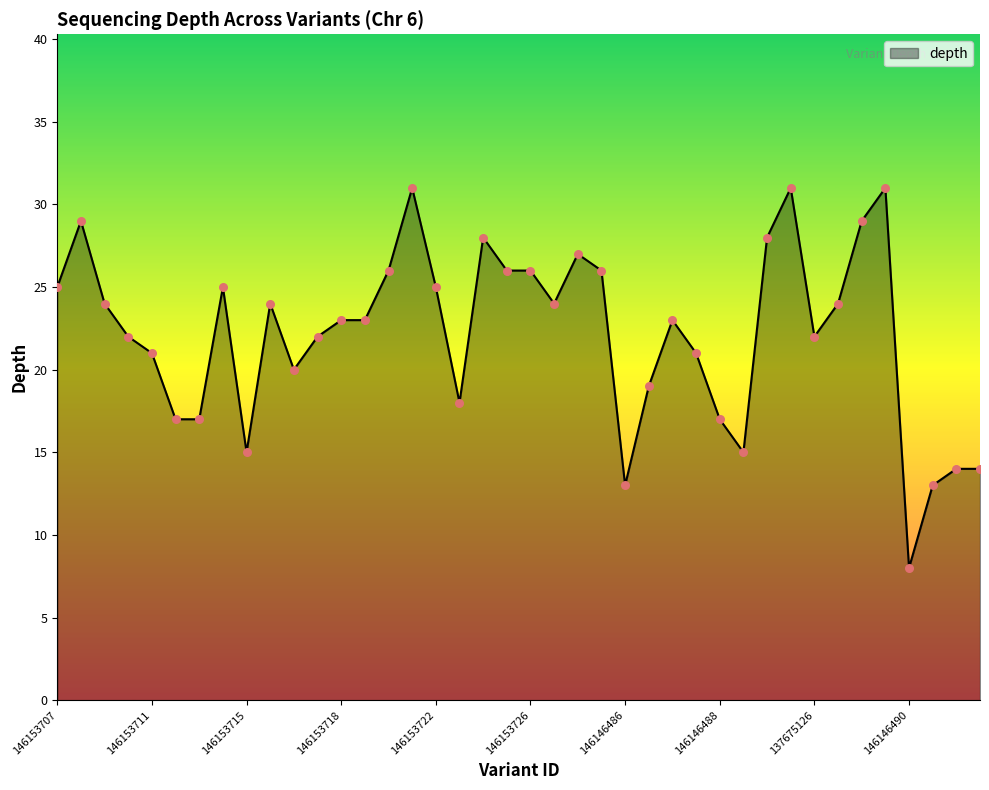

What is the difference between the maximum and minimum values?

23